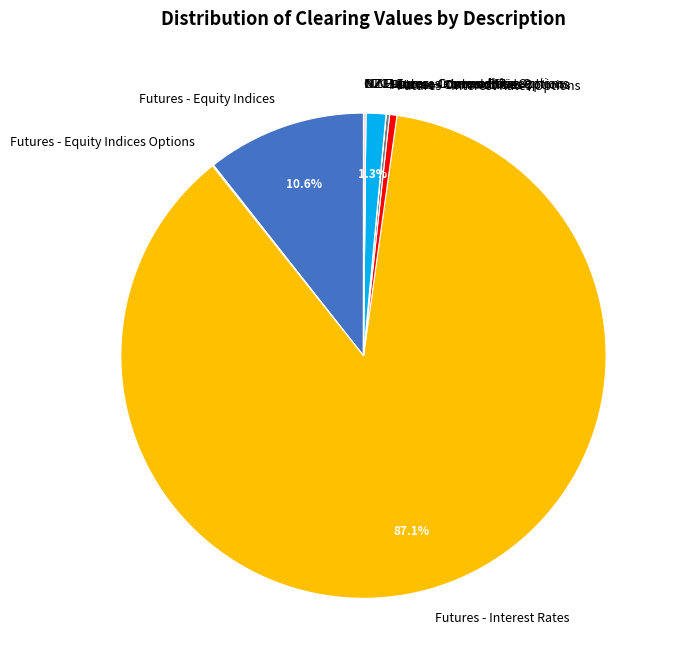

To the nearest percent, what is the average slice percentage?

9%